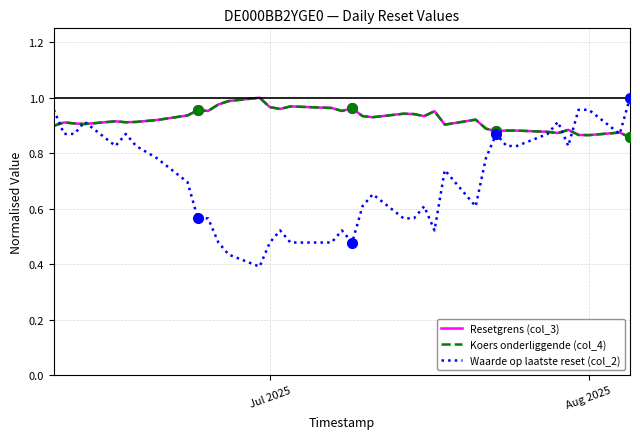

At how many categories does at least one series exceed 0?

39